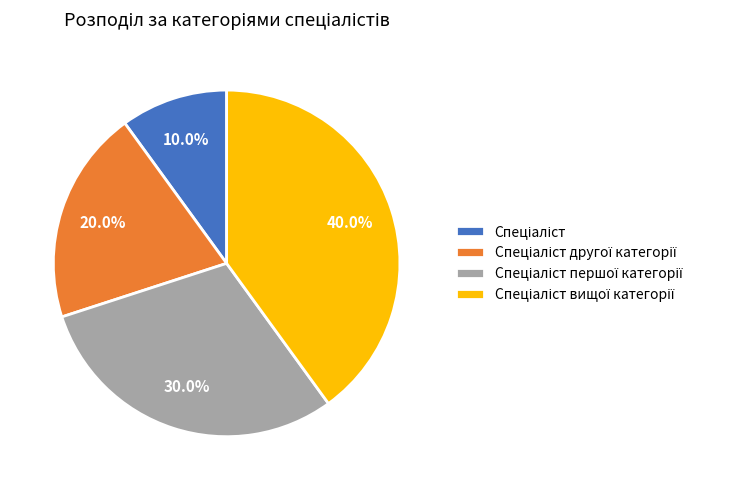

Is there a majority slice in this chart?

No